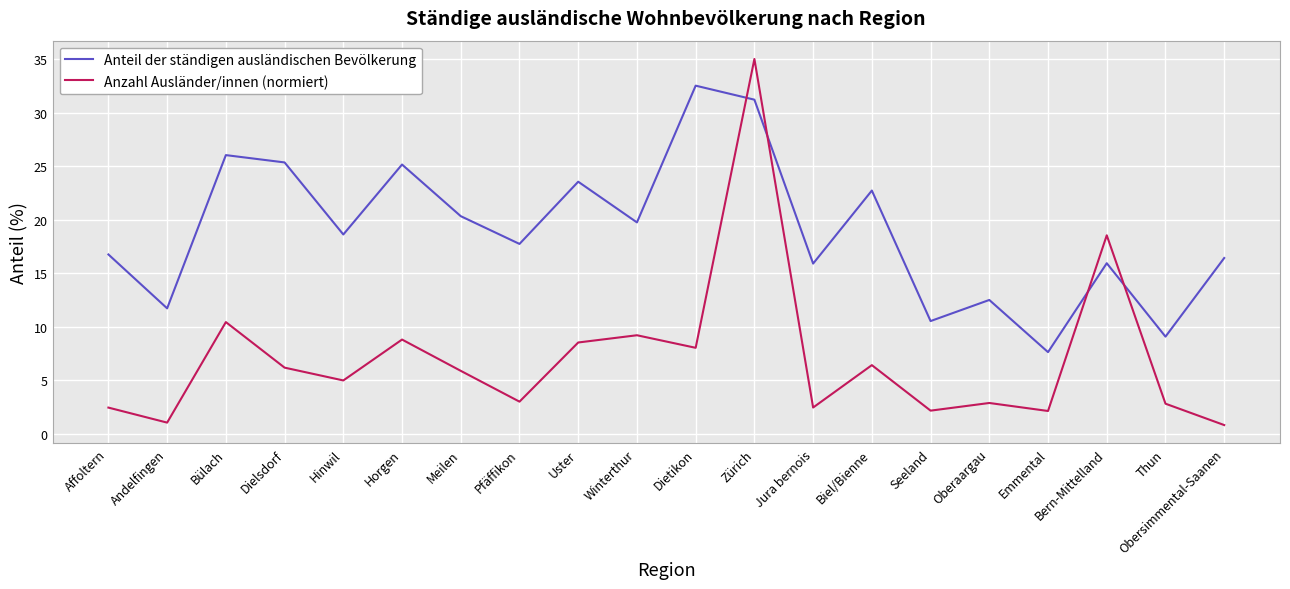

What position from the left is Emmental?

17